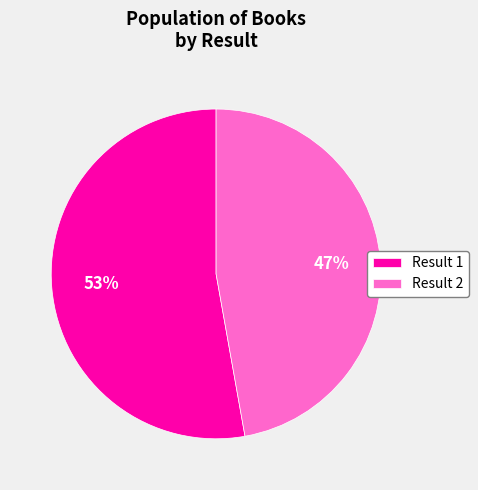

Does any single category account for the majority?

Yes